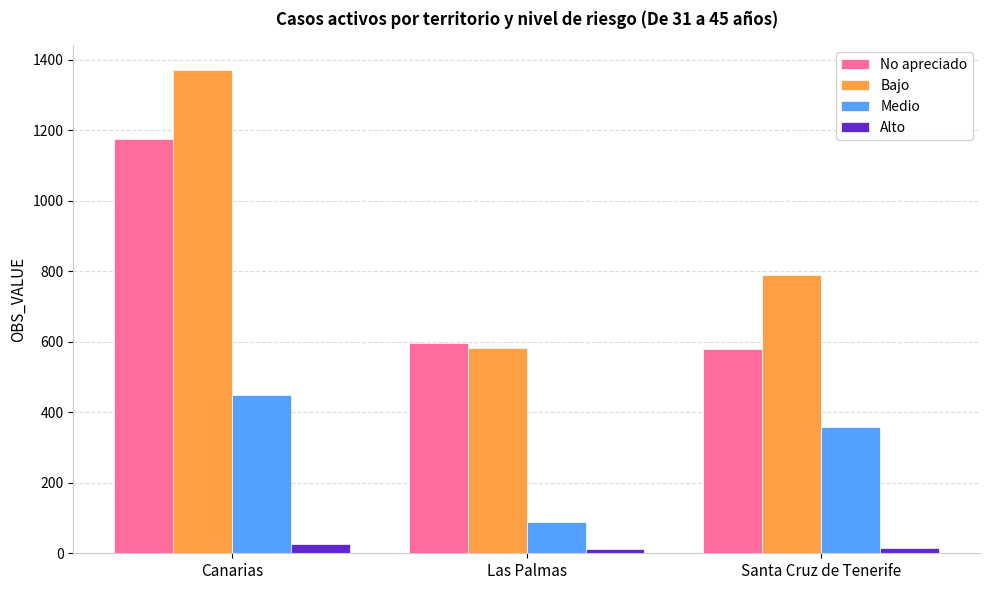

At which label is Medio closest to 269?

Santa Cruz de Tenerife